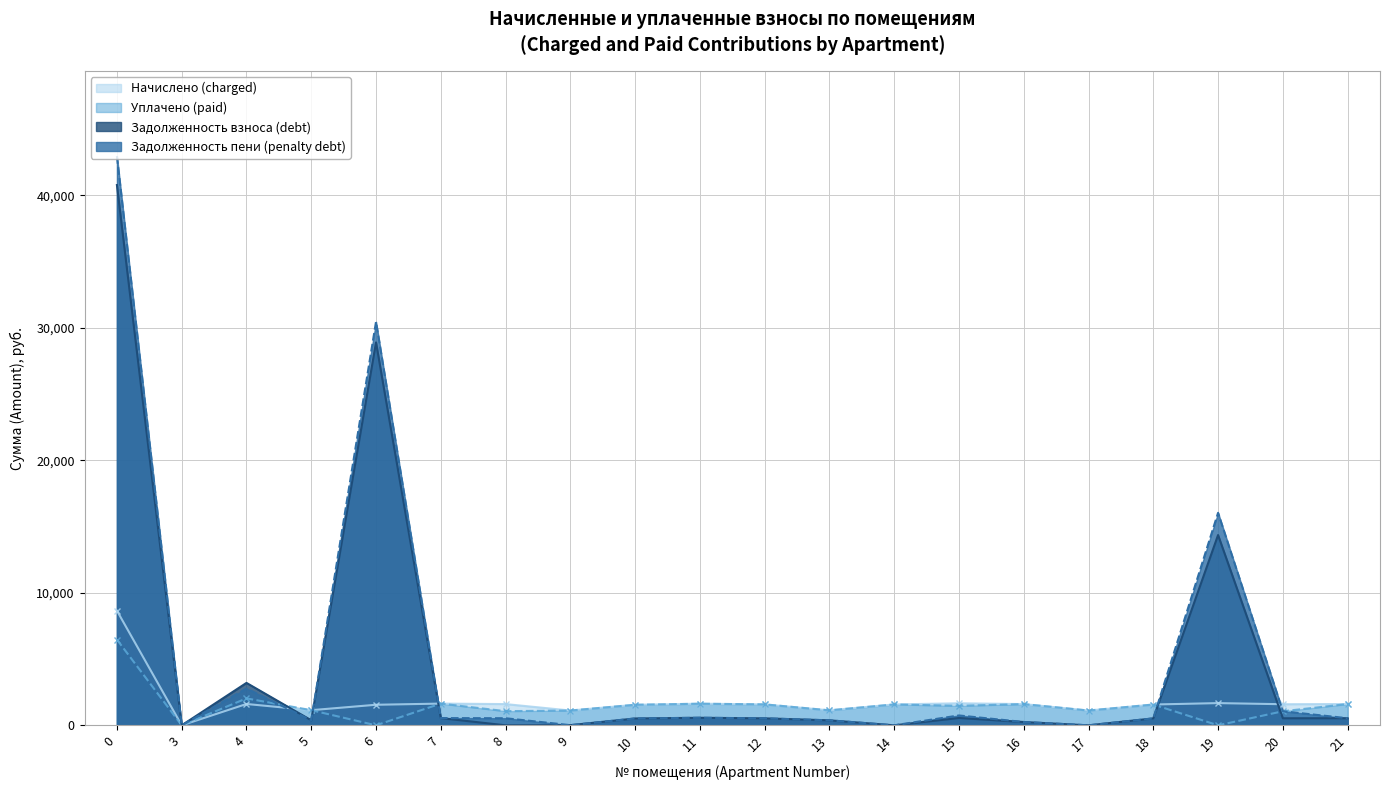

How many data points in Задолженность взноса (debt) are above 527?

10